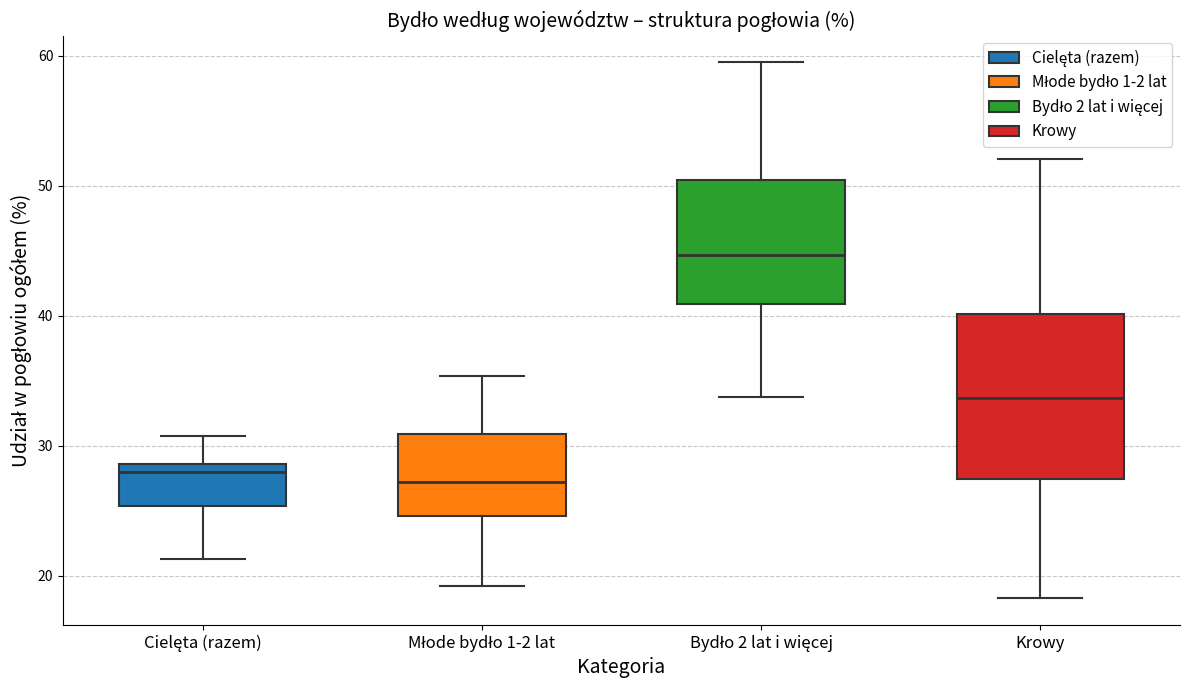

Reading left to right, transcribe this box plot: for each box, give where its median line is, the range the box spans, and where its two whiskers end, as read against the y-axis. The values are not printed on the chart, so give them approximately, as read against the axis.

Cielęta (razem): median 28, box 25 to 29, whiskers 21 to 31
Młode bydło 1-2 lat: median 27, box 25 to 31, whiskers 19 to 35
Bydło 2 lat i więcej: median 45, box 41 to 50, whiskers 34 to 60
Krowy: median 34, box 27 to 40, whiskers 18 to 52